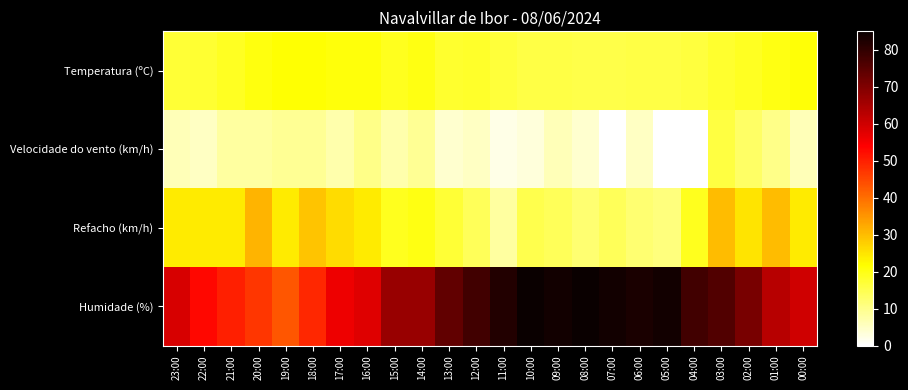

Which series changed the most between 19:00 and 04:00?

Humidade (%)